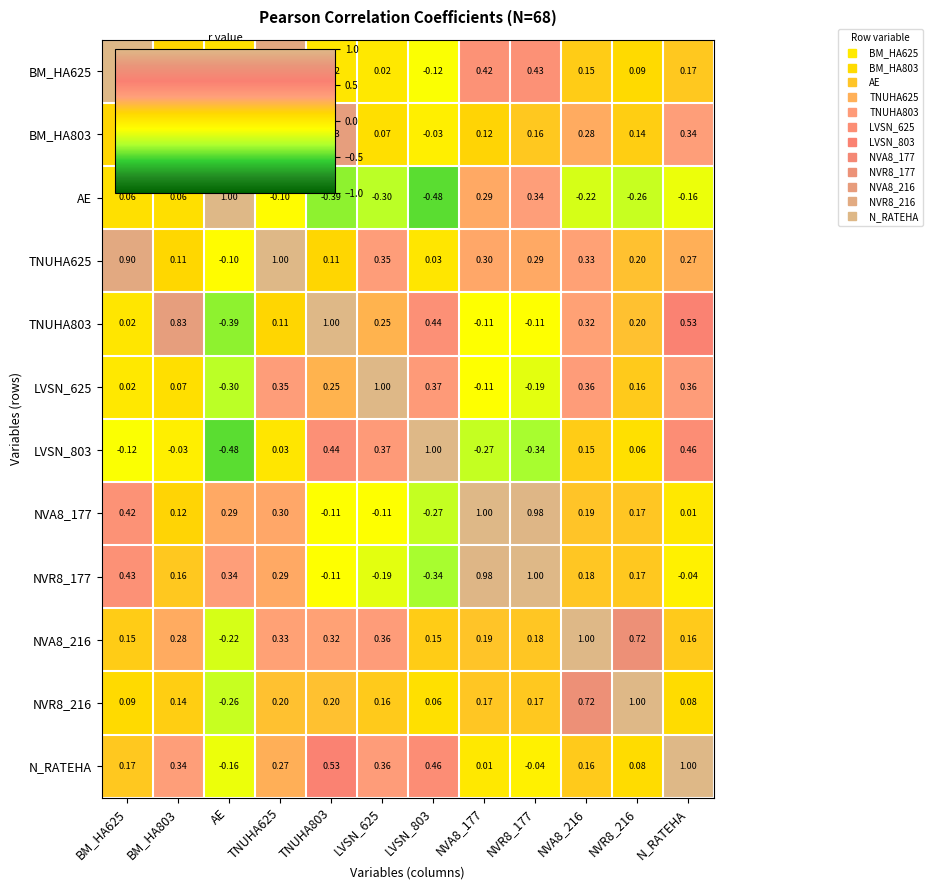

Is the value of BM_HA803 at N_RATEHA greater than the value of NVA8_216 at NVA8_216?

No